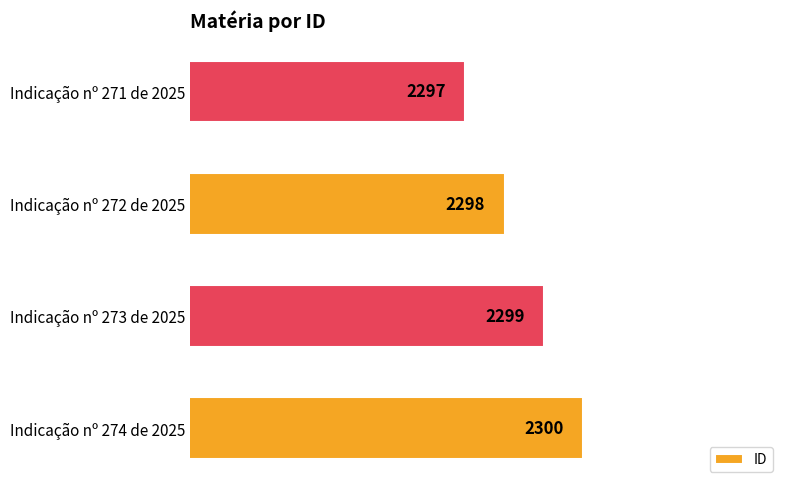

Where is the data nearest to the value 2298?

Indicação nº 272 de 2025